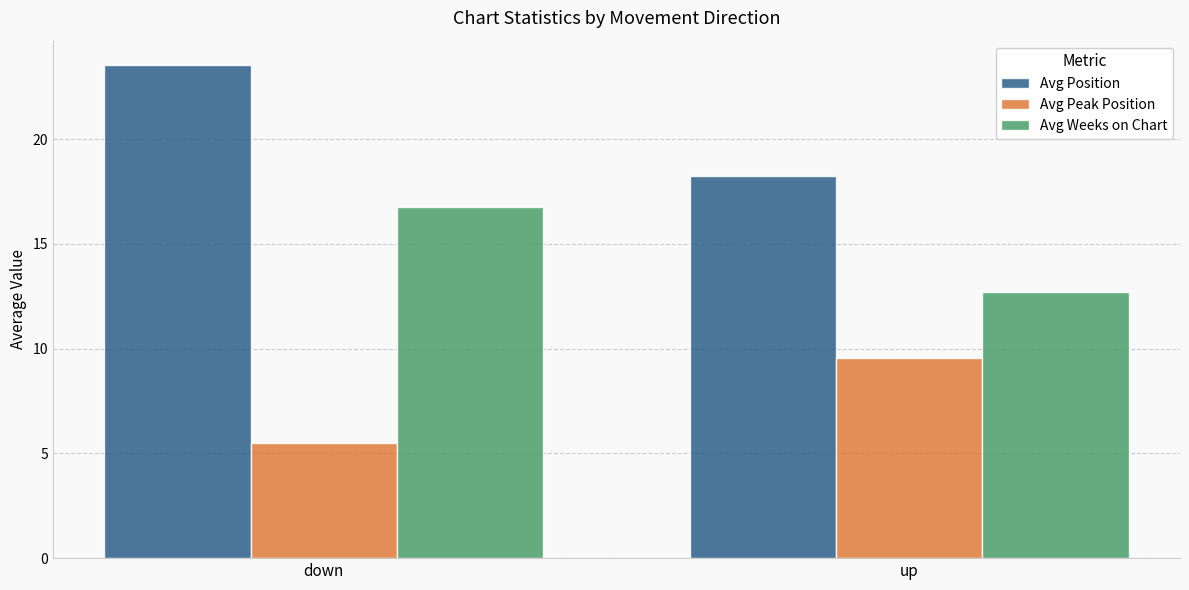

Count the number of categories in the chart.

2